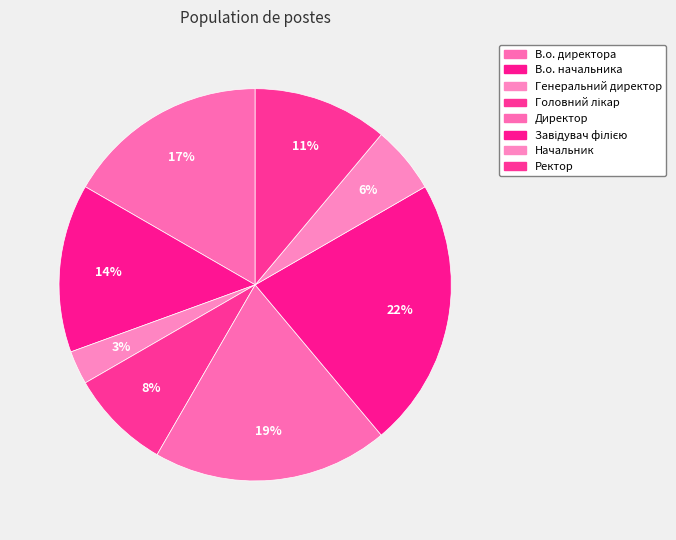

Rank the categories by value from highest to lowest.

Завідувач філією, Директор, В.о. директора, В.о. начальника, Ректор, Головний лікар, Начальник, Генеральний директор